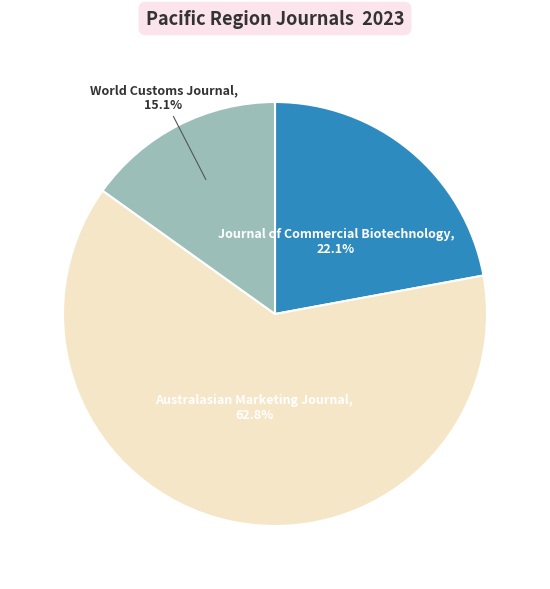

Is there any slice that represents more than half of the pie?

Yes